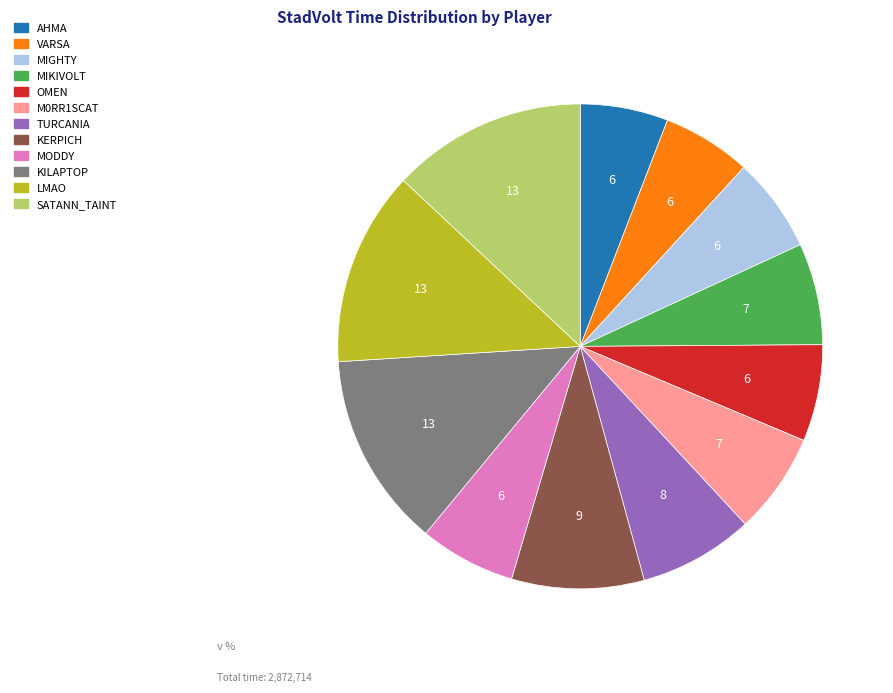

What is the ratio of the value at LMAO to the value at AHMA?

2.2